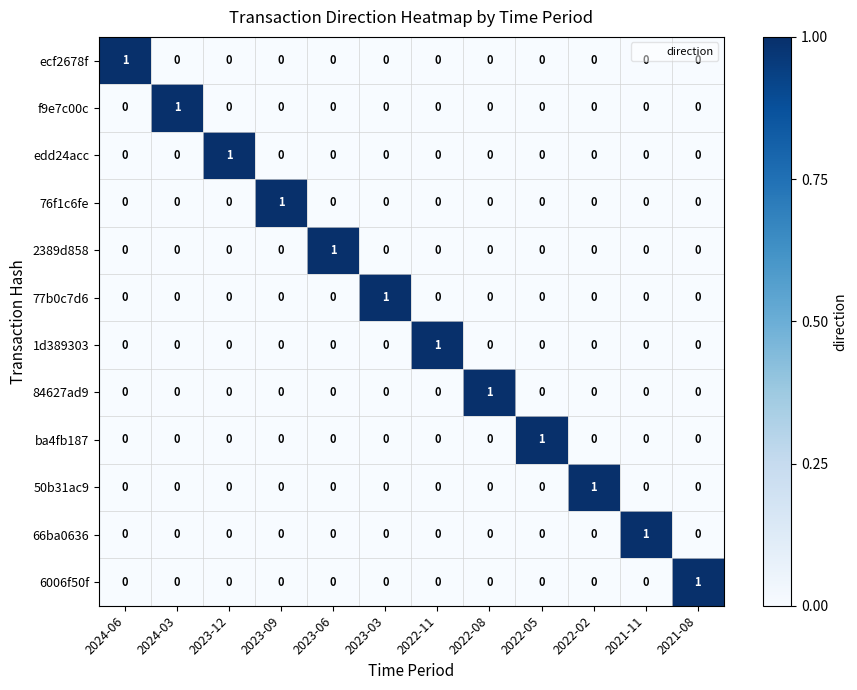

How many 77b0c7d6 values are between 0 and 1?

12